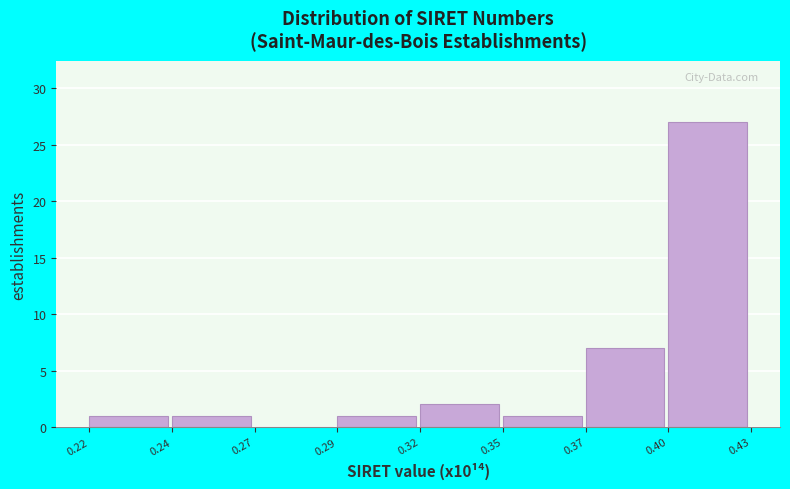

Reading right to left, transcribe all the data shown in this chart.

0.40=27	0.37=7	0.35=1	0.32=2	0.29=1	0.27=0	0.24=1	0.22=1